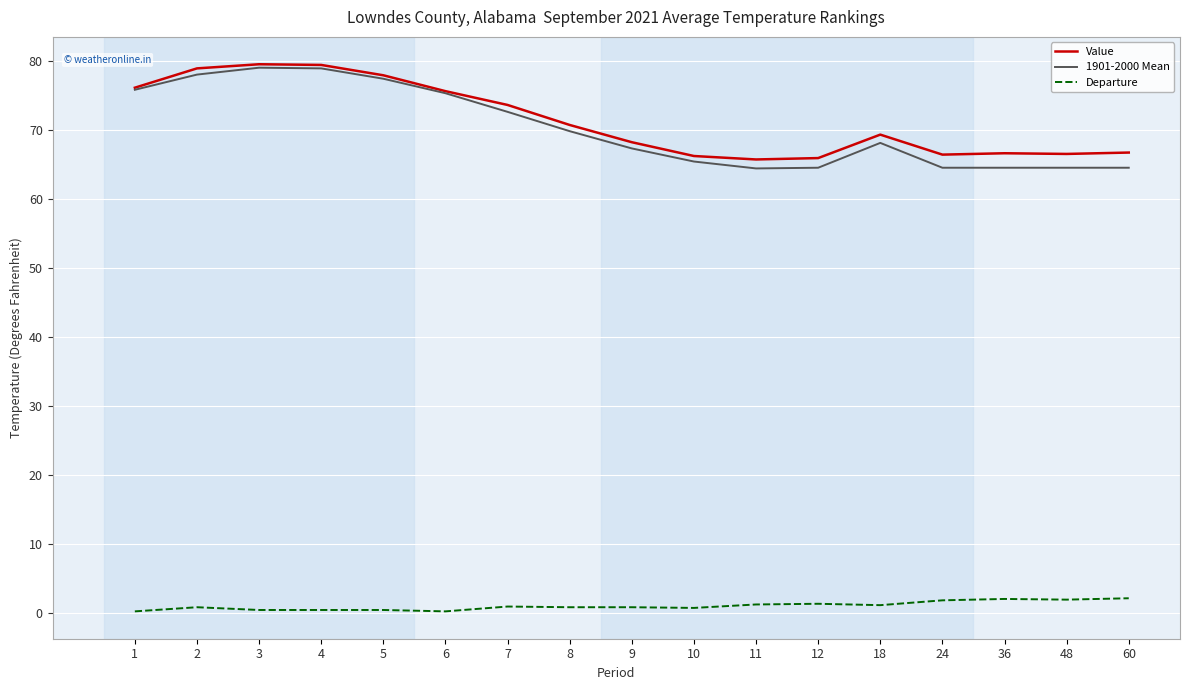

Which series has the largest range (max minus min)?

1901-2000 Mean